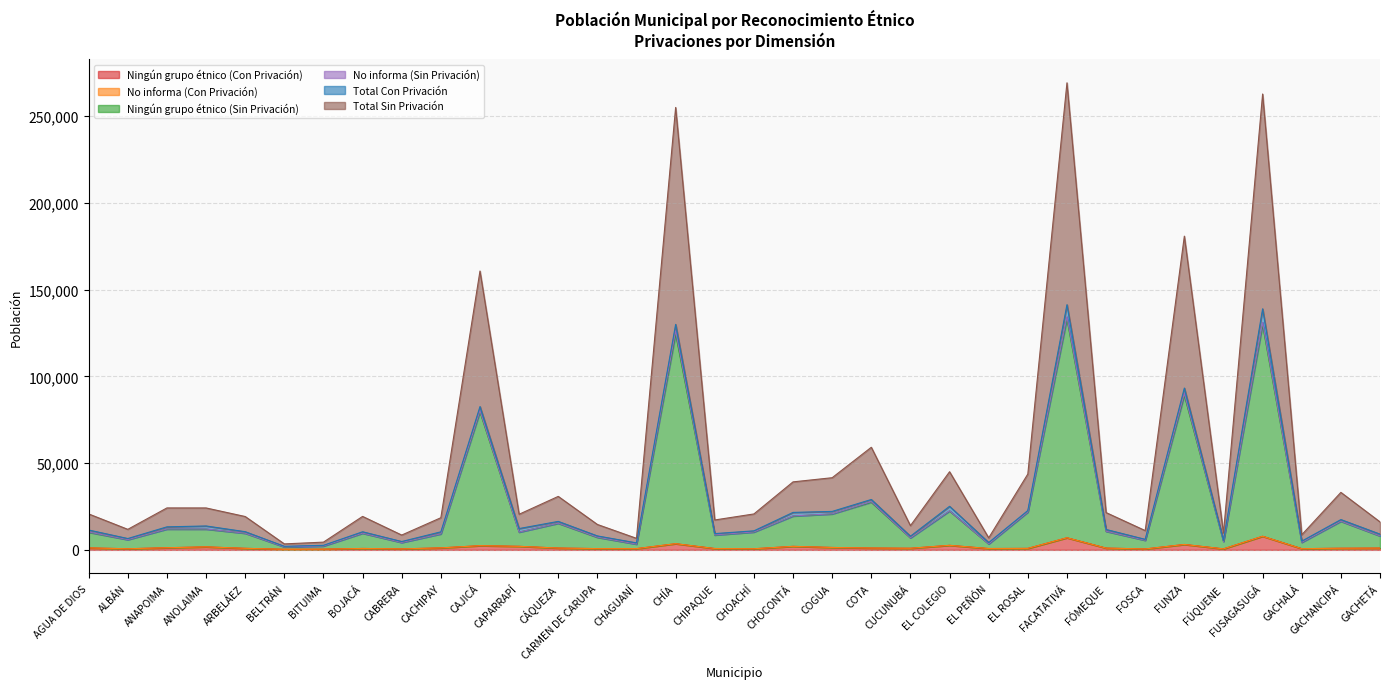

What is the smallest value displayed?

323